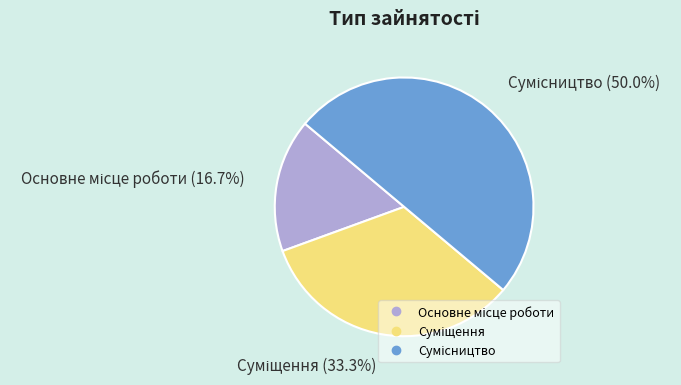

How many segments does this pie chart have?

3